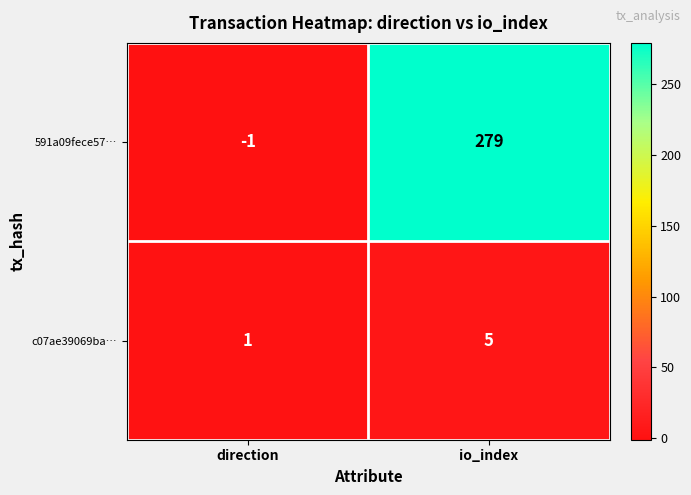

What is the difference between the maximum and minimum values in the c07ae39069ba… series?

4